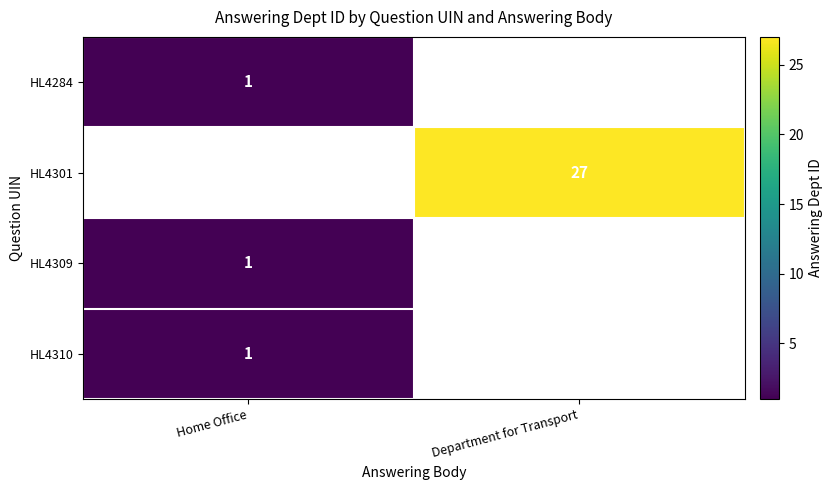

The HL4301 series shows 41 at Department for Transport. True or false?

False